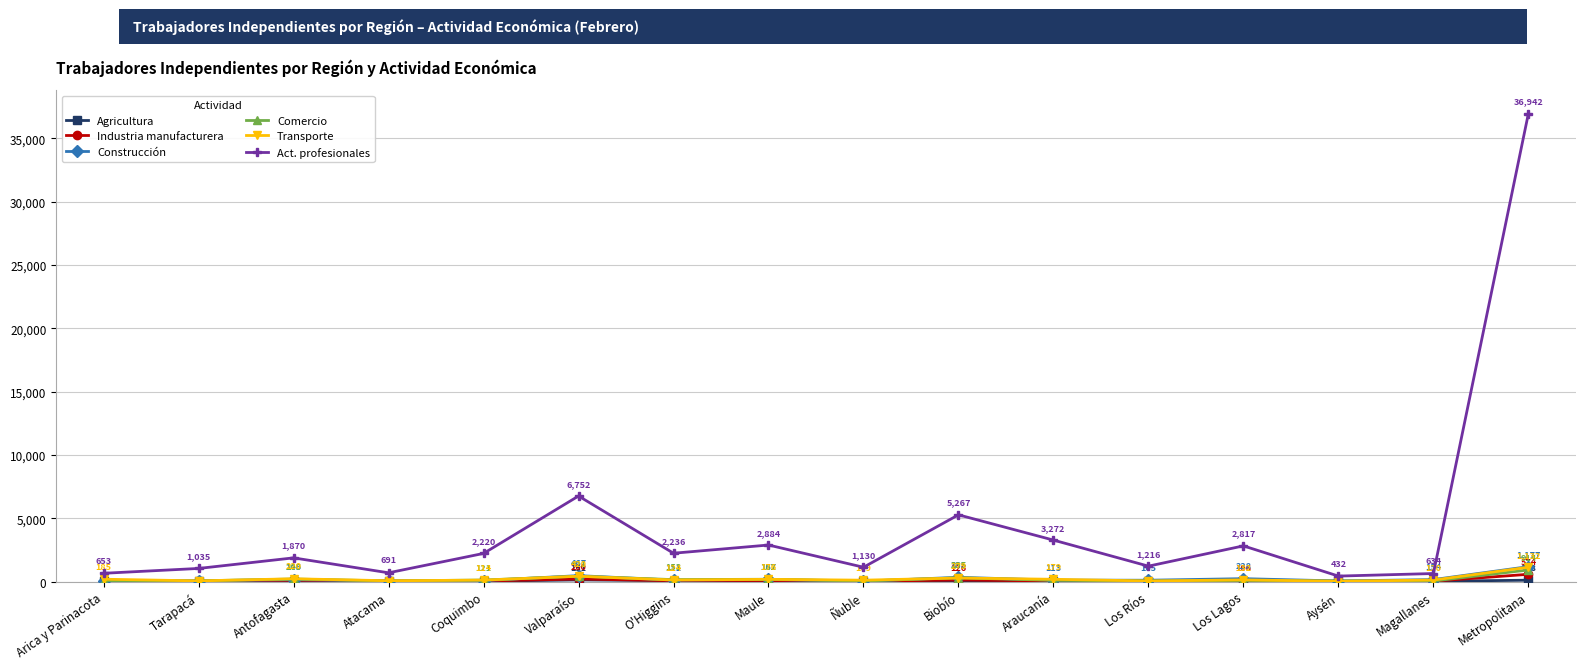

The Industria manufacturera series shows 68 at O'Higgins. True or false?

True